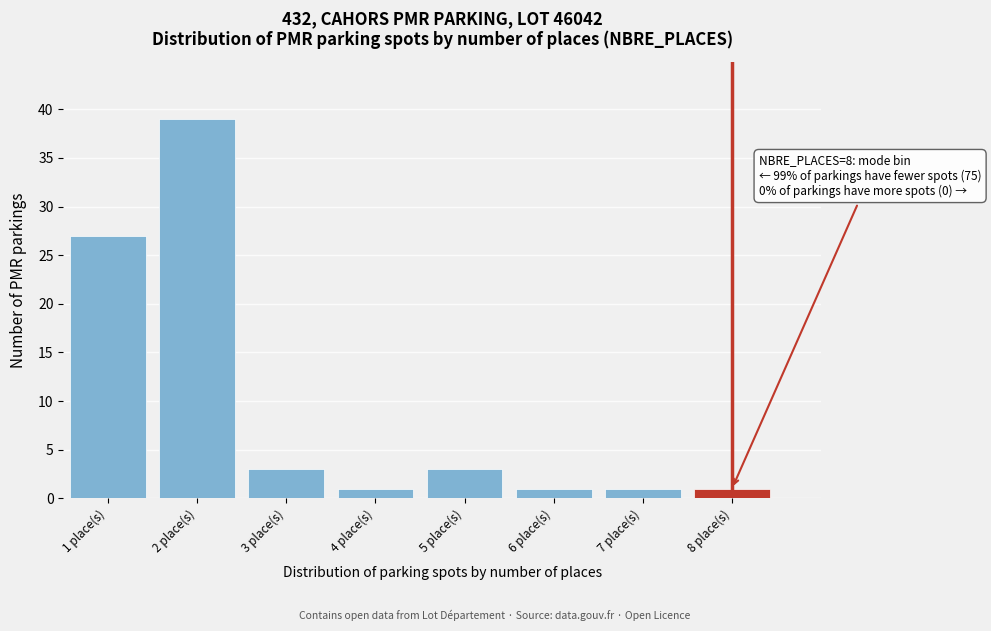

Which range on the x-axis has the tallest bar?

1.5 to 2.5